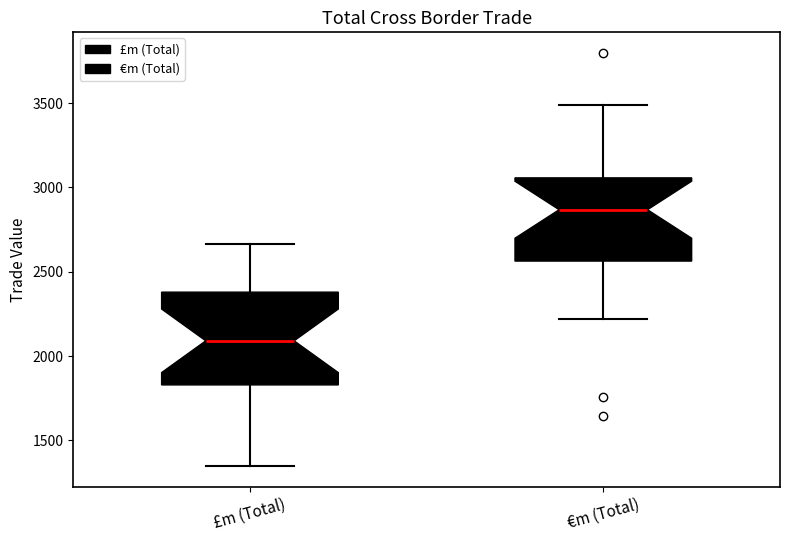

Which box is the tallest, from its lower edge to its upper edge?

£m (Total)